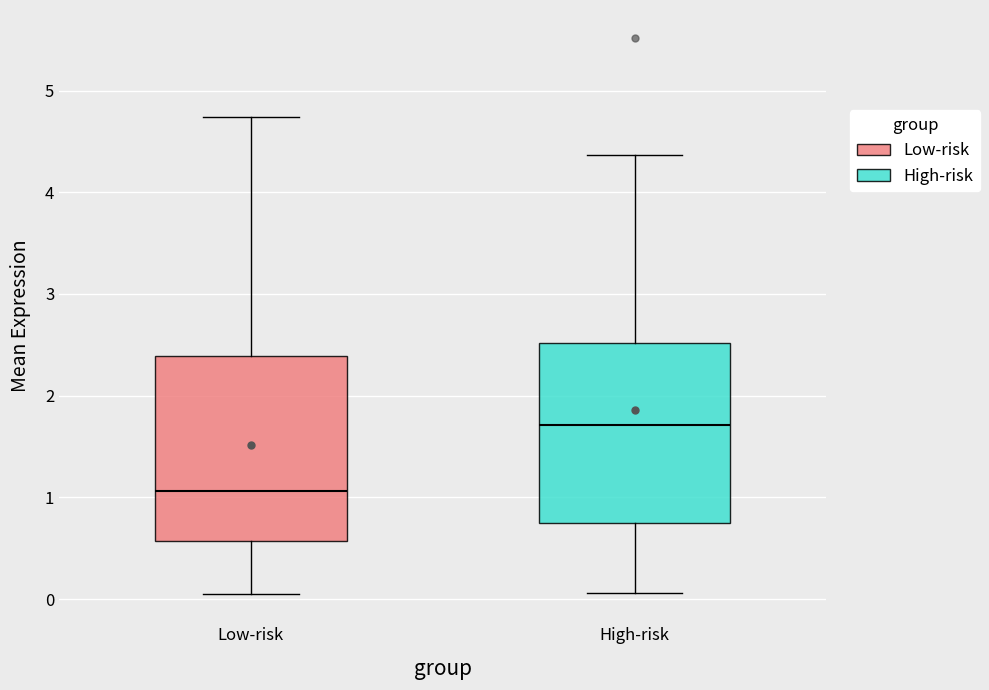

Reading left to right, transcribe this box plot: for each box, give where its median line is, the range the box spans, and where its two whiskers end, as read against the y-axis. The values are not printed on the chart, so give them approximately, as read against the axis.

Low-risk: median 1.1, box 0.6 to 2.4, whiskers 0.0 to 4.7
High-risk: median 1.7, box 0.7 to 2.5, whiskers 0.1 to 4.4